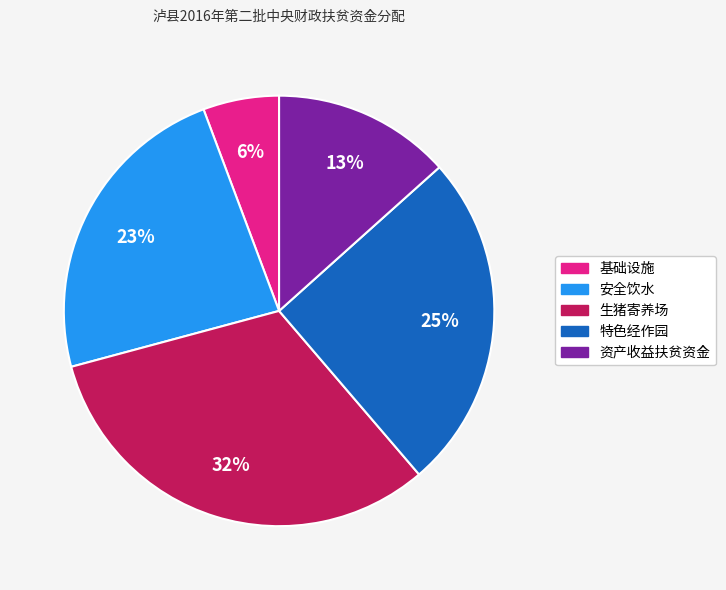

Combined, do 生猪寄养场 and 特色经作园 account for over 50%?

Yes